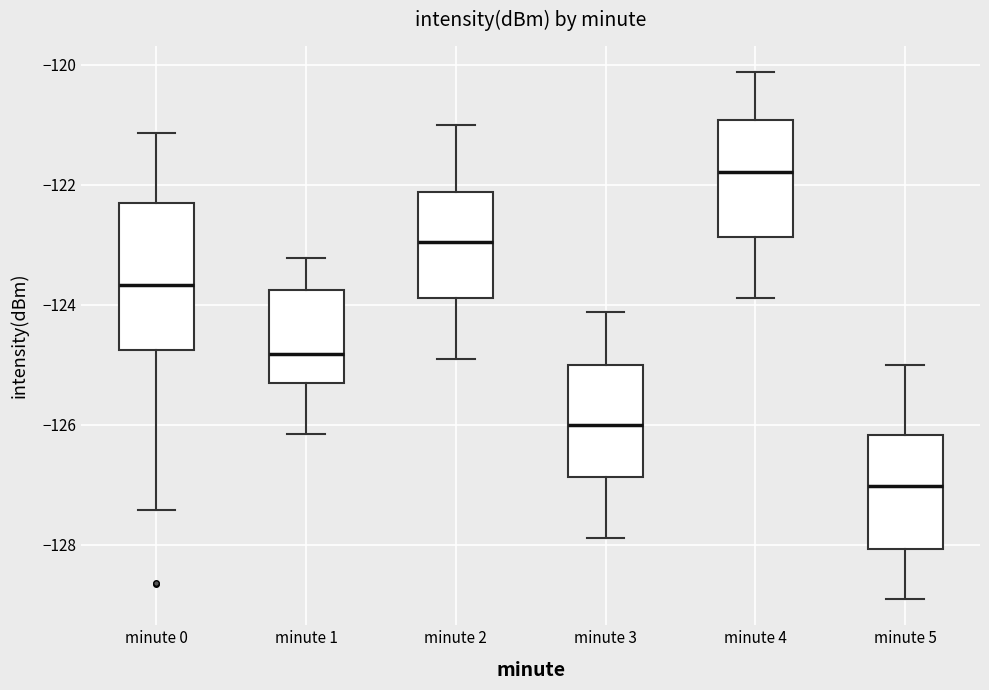

Reading left to right, read every box against the y-axis: the position of its median line, the range the box covers, and the ends of its whiskers. The values are not printed on the chart, so give them approximately, as read against the axis.

minute 0: median -123.6, box -124.8 to -122.4, whiskers -127.4 to -121.2
minute 1: median -124.8, box -125.2 to -123.8, whiskers -126.2 to -123.2
minute 2: median -123.0, box -123.8 to -122.2, whiskers -125.0 to -121.0
minute 3: median -126.0, box -126.8 to -125.0, whiskers -127.8 to -124.2
minute 4: median -121.8, box -122.8 to -121.0, whiskers -123.8 to -120.2
minute 5: median -127.0, box -128.0 to -126.2, whiskers -129.0 to -125.0